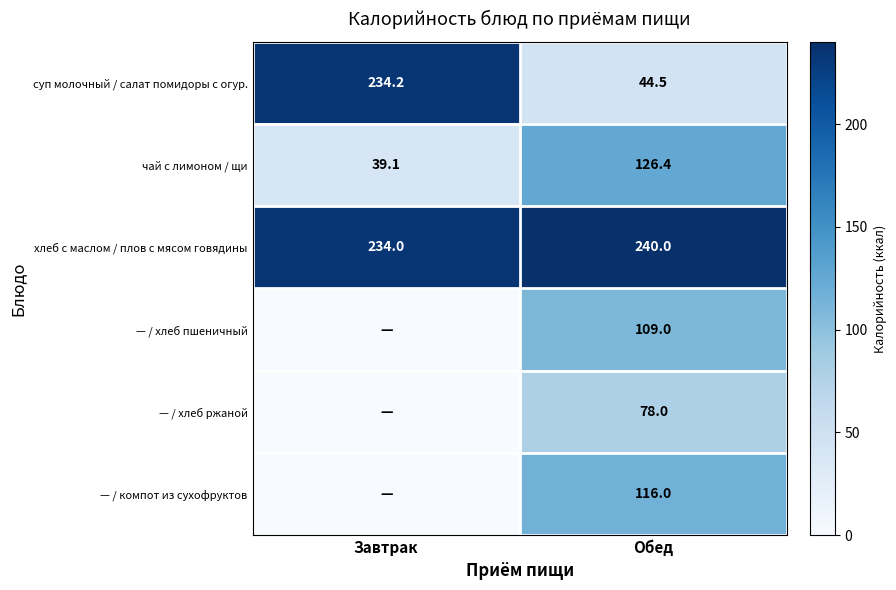

Count the number of data series in this chart.

6